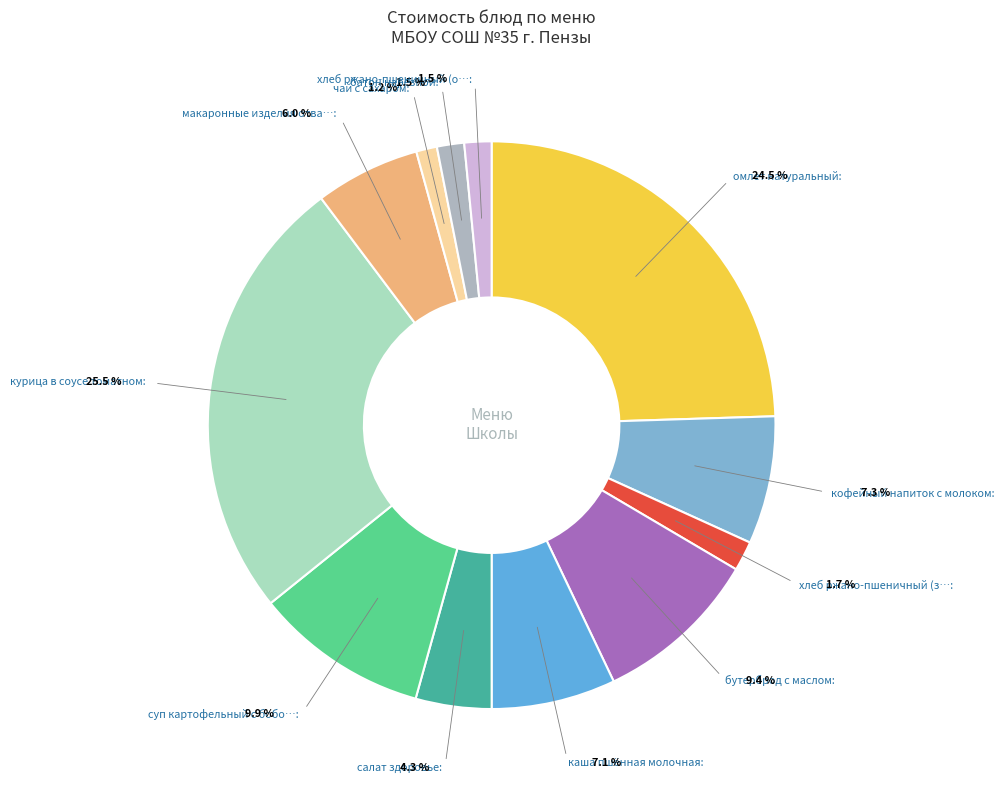

Is the sum of суп картофельный с бобовыми and чай с сахаром greater than half?

No